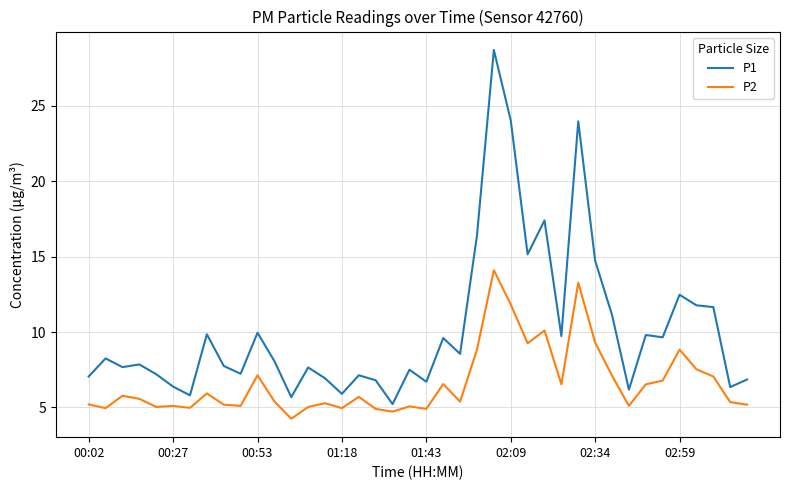

Which series has the widest spread of values?

P1